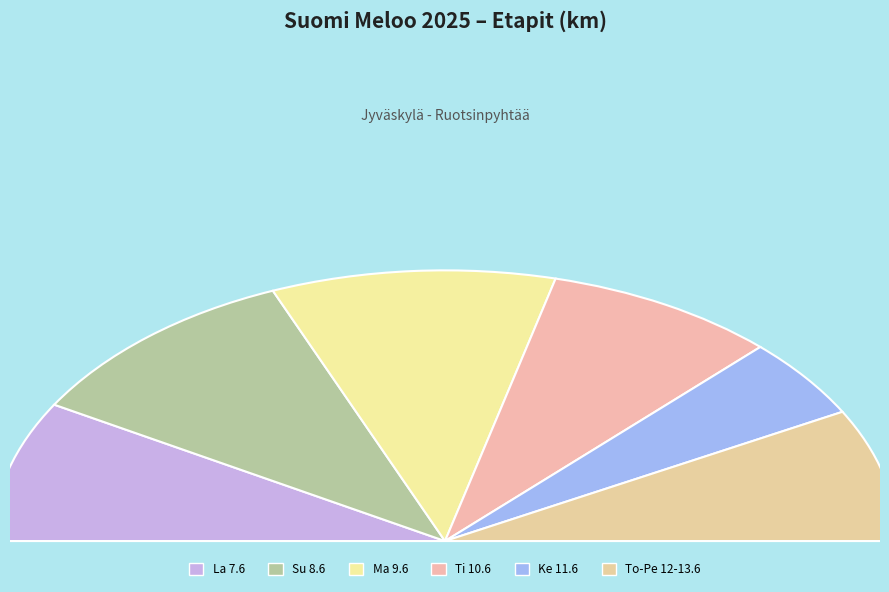

Is there a majority slice in this chart?

No